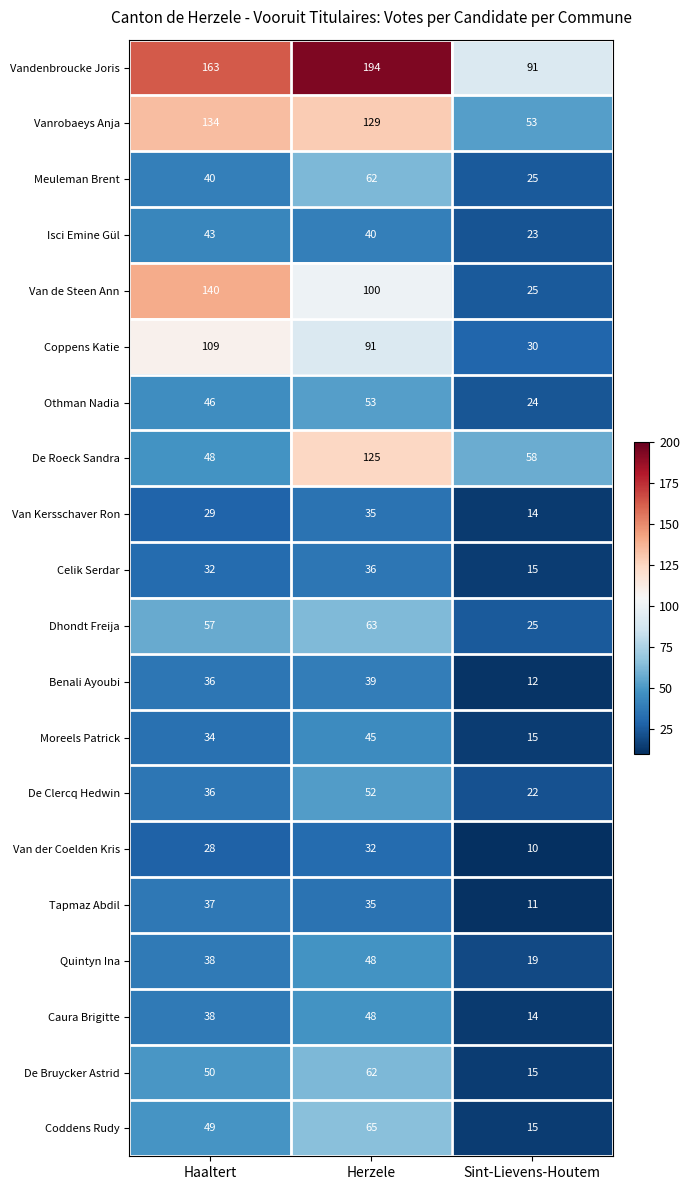

What is the minimum value shown in the chart?

10